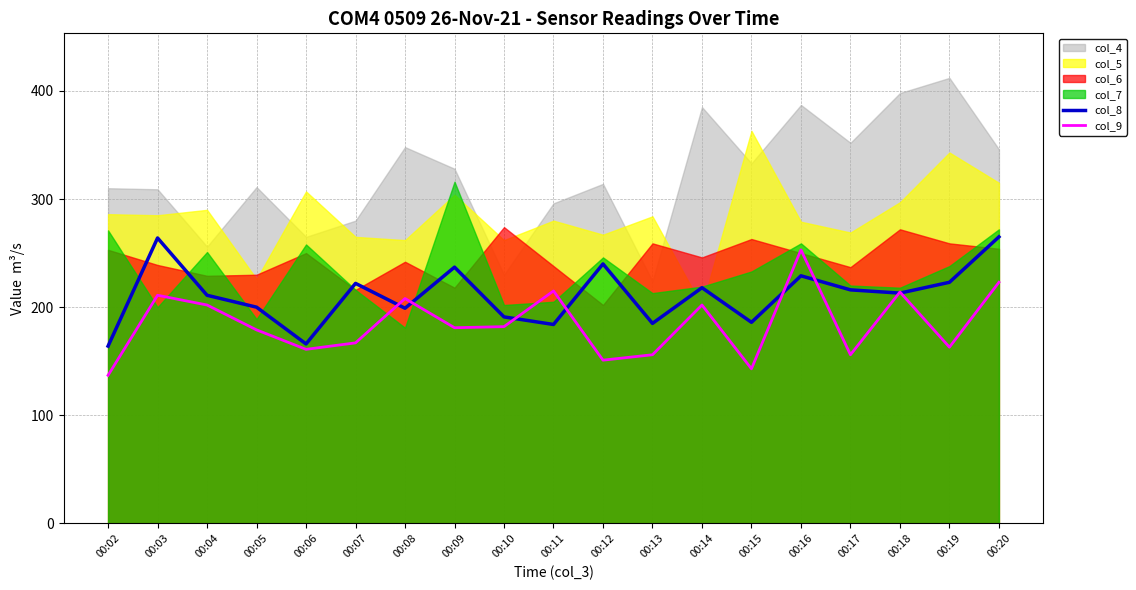

Reading left to right, extract all data points from this chart.

col_8: 00:02=164	00:03=264	00:04=211	00:05=200	00:06=166	00:07=222	00:08=199	00:09=237	00:10=191	00:11=184	00:12=240	00:13=185	00:14=218	00:15=186	00:16=229	00:17=216	00:18=213	00:19=223	00:20=265
col_9: 00:02=137	00:03=211	00:04=202	00:05=179	00:06=161	00:07=167	00:08=208	00:09=181	00:10=182	00:11=215	00:12=151	00:13=156	00:14=202	00:15=143	00:16=253	00:17=156	00:18=214	00:19=163	00:20=223